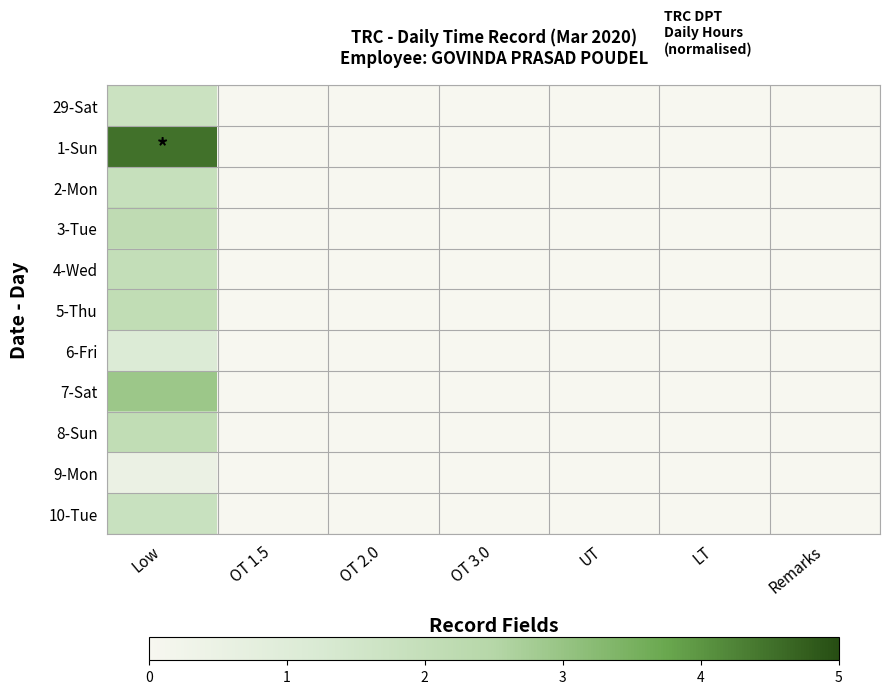

How many series are shown in this chart?

11